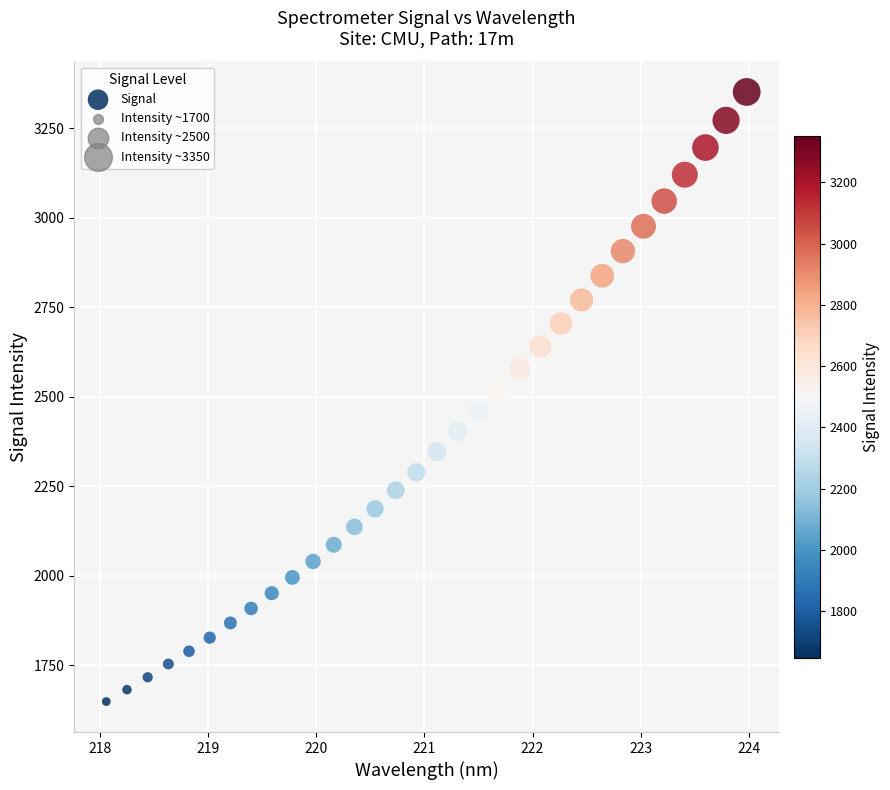

What is the range of X values (max minus min)?

5.9